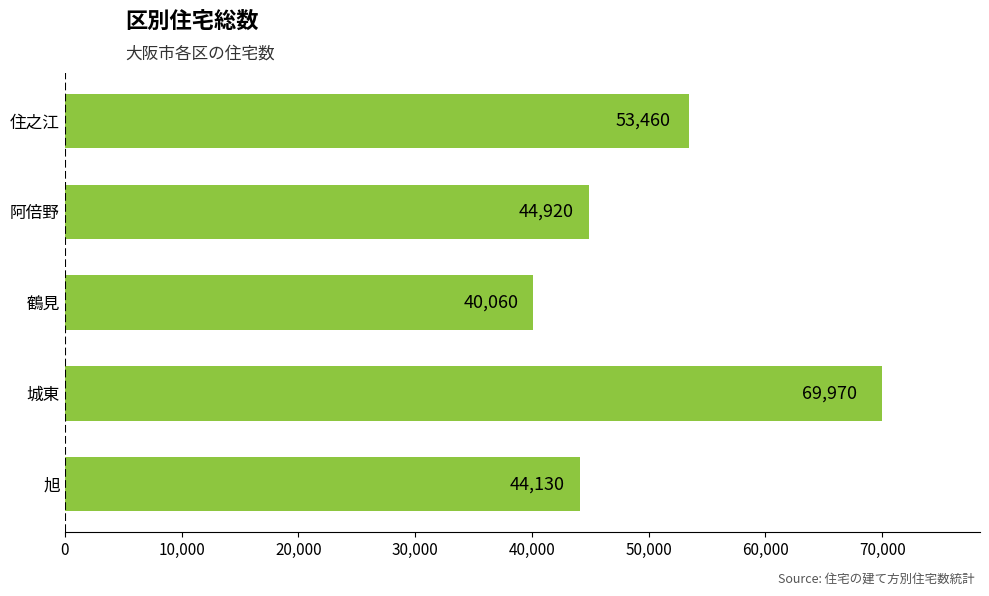

What is the difference between the values at 旭 and 鶴見?

4070